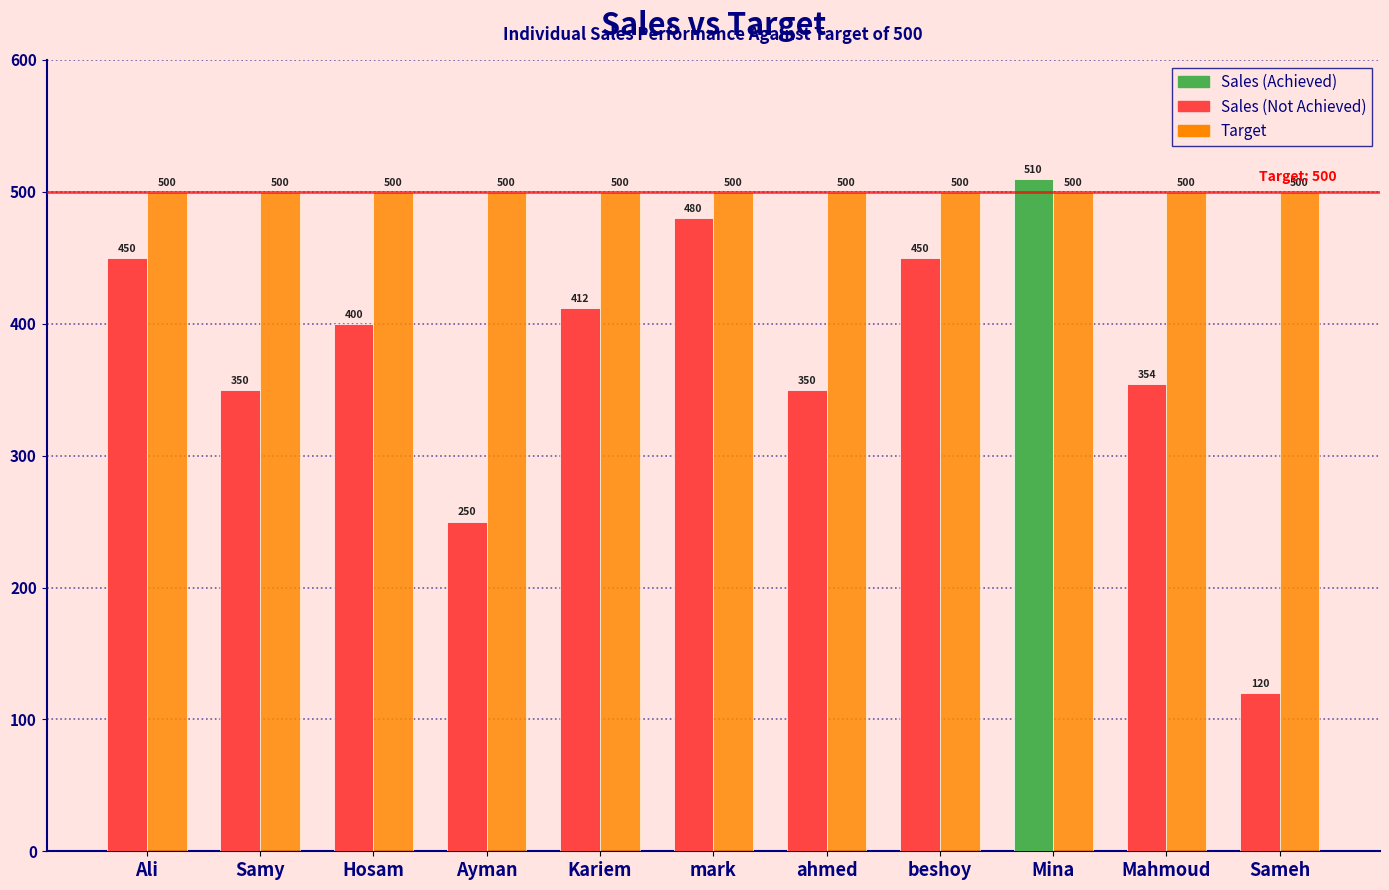

At which category does the chart reach its minimum across all series?

Sameh